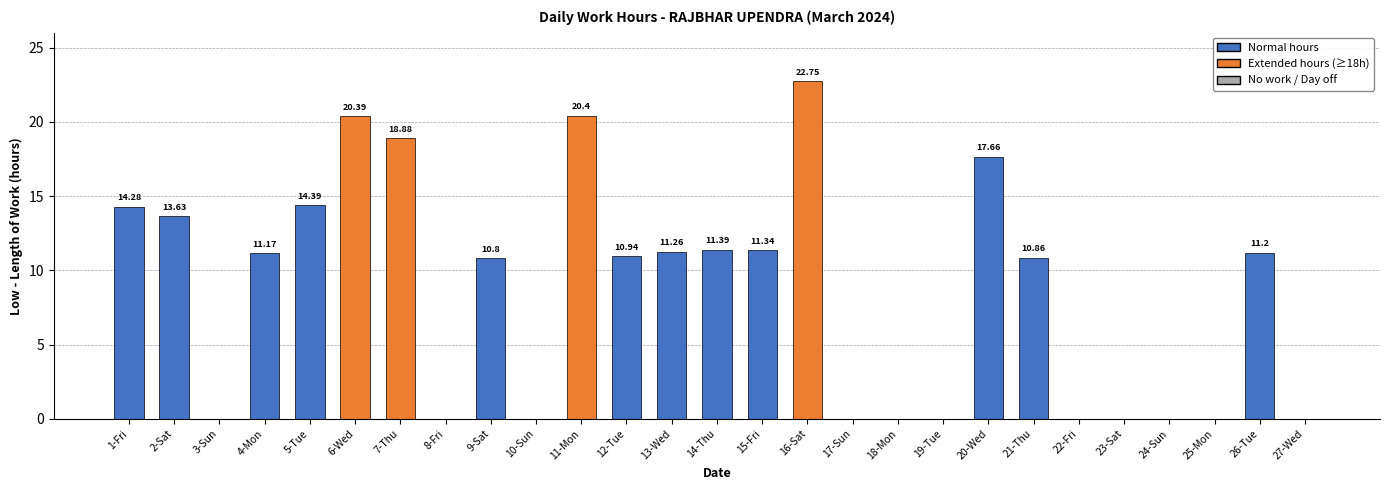

The value at 23-Sat is 0.0. True or false?

True